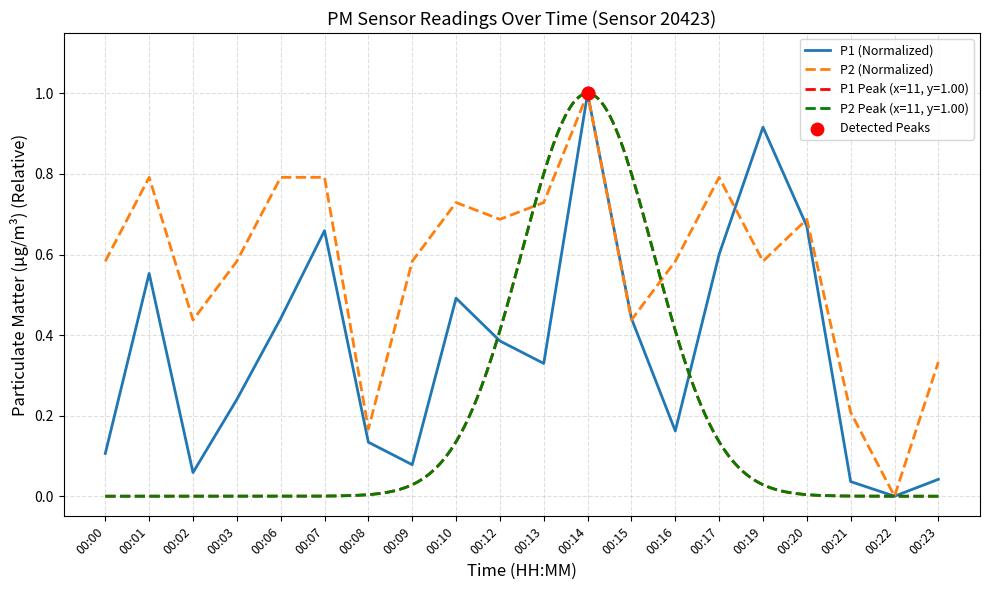

Is the value of P1 at 00:03 greater than the value of P2 at 00:22?

Yes